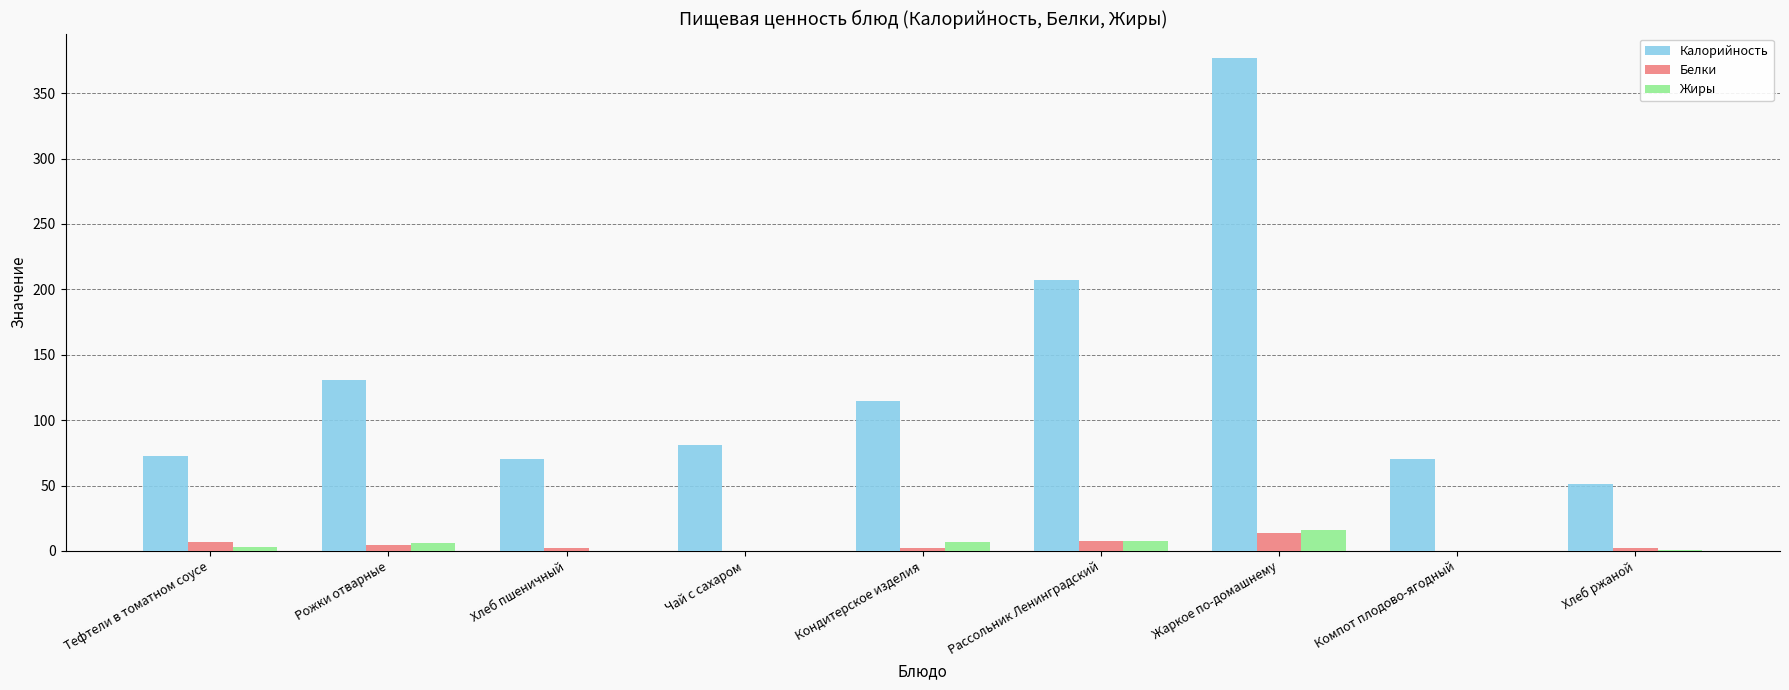

Read the Жиры value at Рожки отварные.

6.2